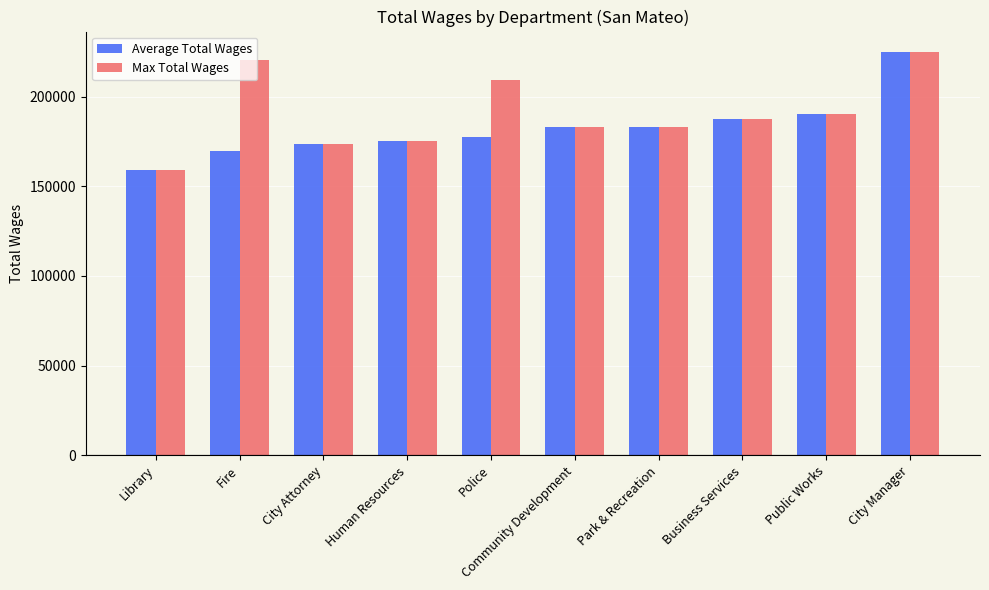

Rank the series at Police from lowest to highest value.

Average Total Wages, Max Total Wages